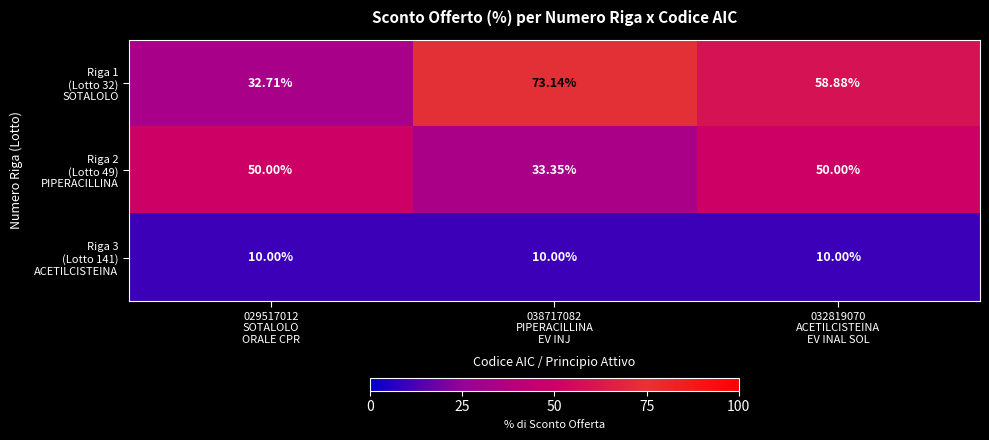

At which category is the sum across all series the highest?

032819070
ACETILCISTEINA
EV INAL SOL